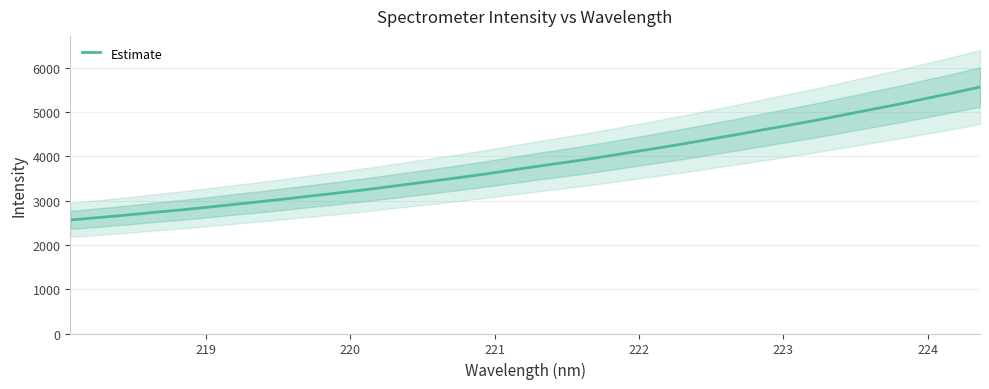

What is the sum of all values?

130833.1